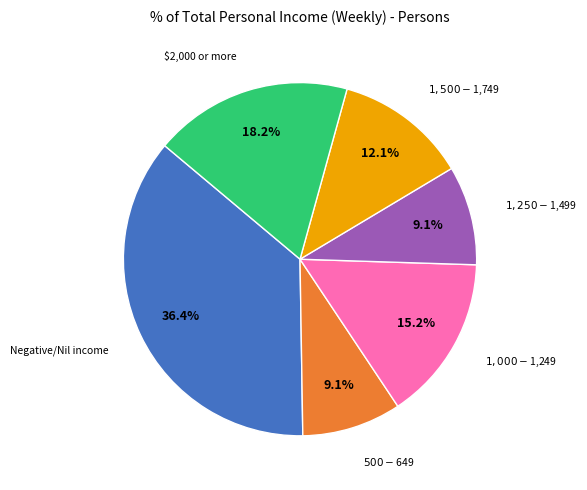

Is there a majority slice in this chart?

No